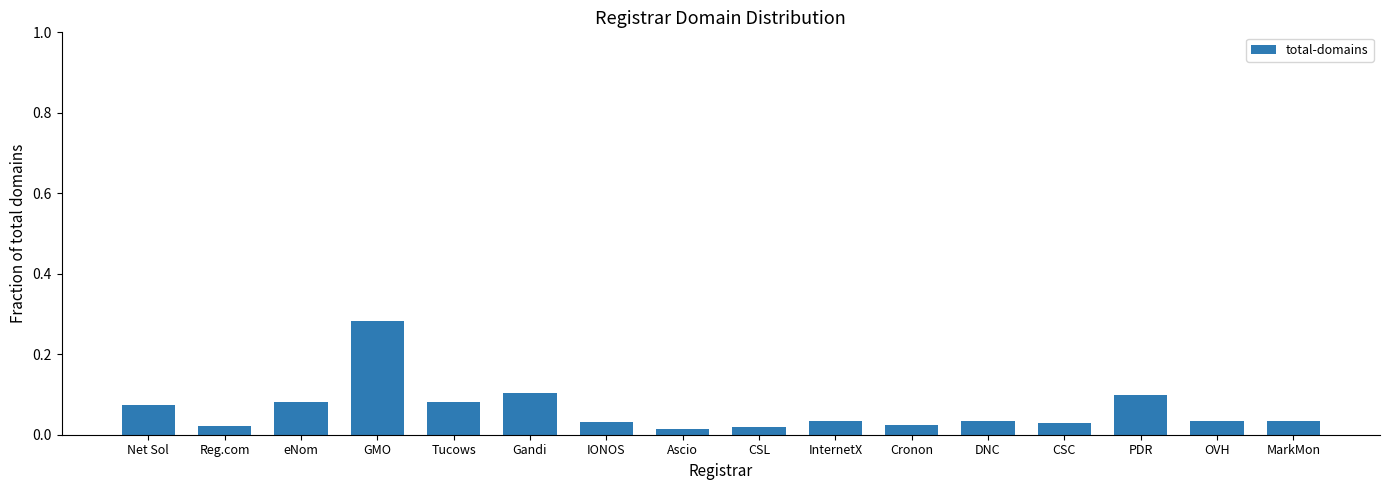

Which label corresponds to the largest value in the chart?

GMO